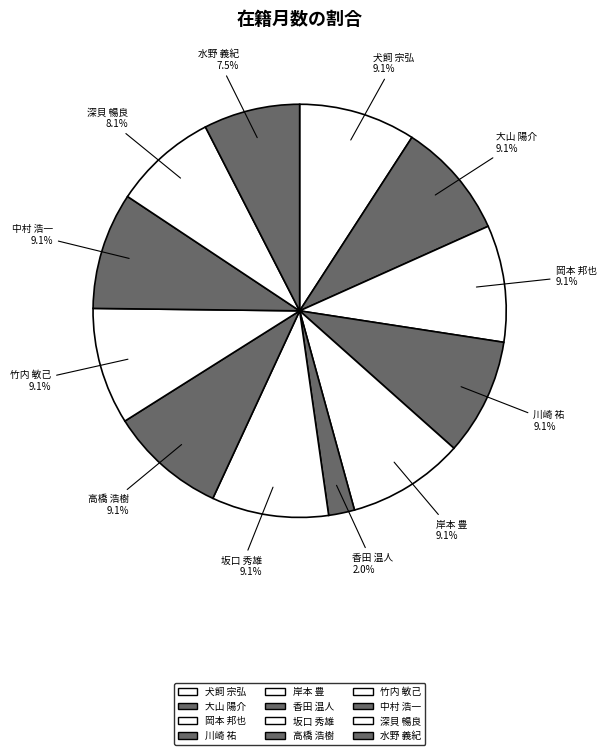

What percentage is the 中村 浩一 slice, to the nearest percent?

9%